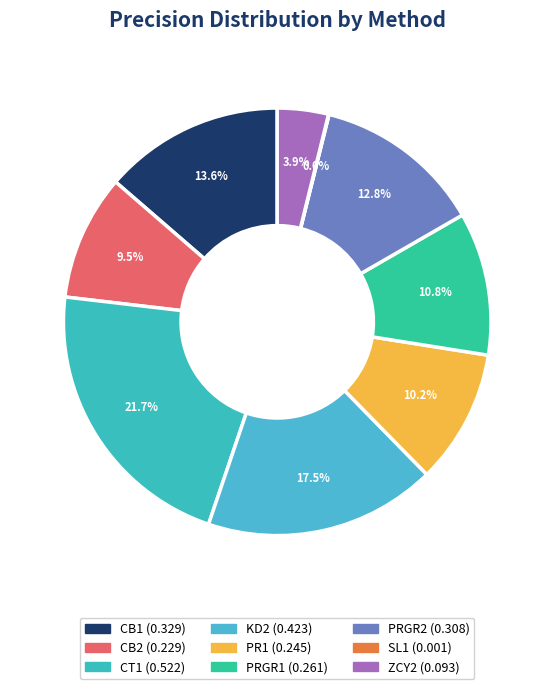

Between CB1 and PR1, which is larger?

CB1